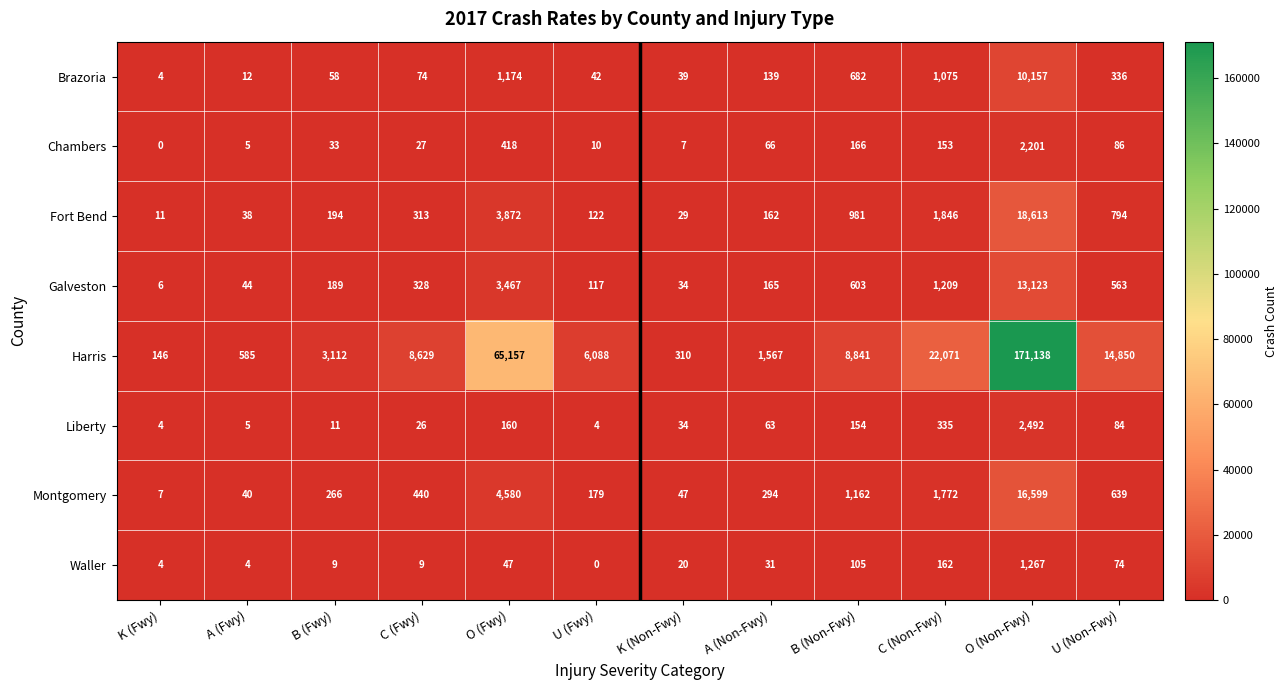

Which category has the highest value across all series?

O (Non-Fwy)